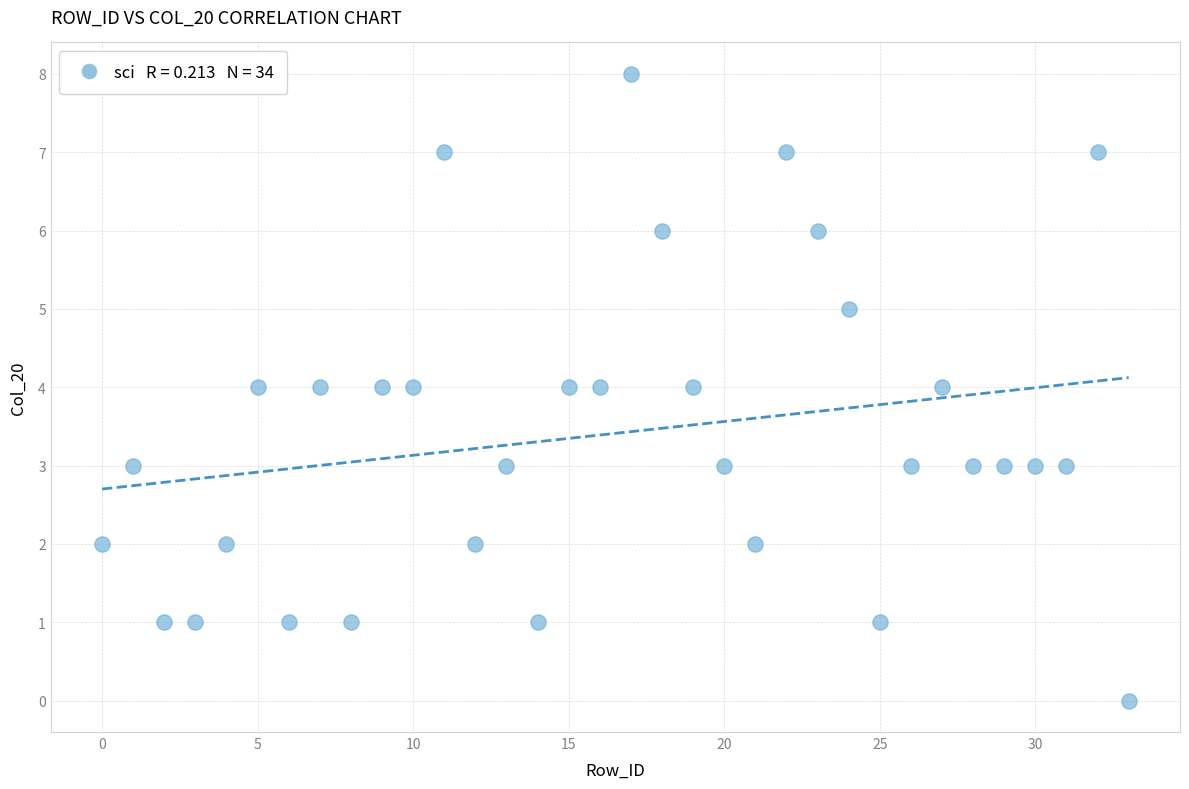

What is the range of Y values (max minus min)?

8